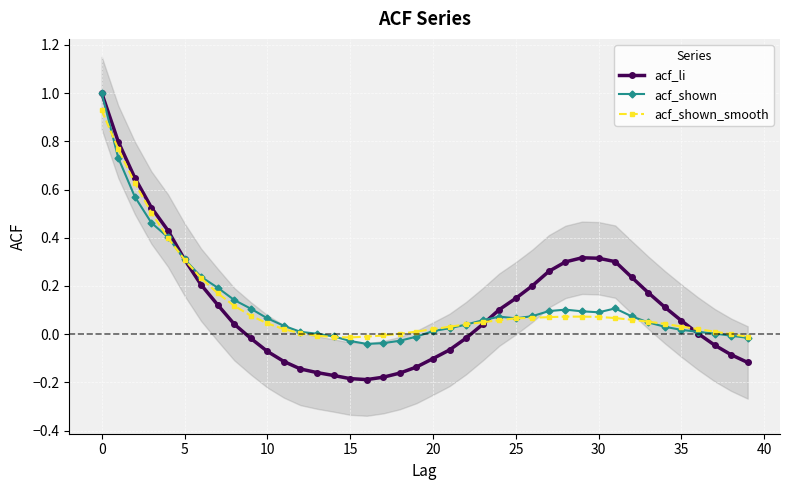

Which series has the largest total across all categories?

acf_shown